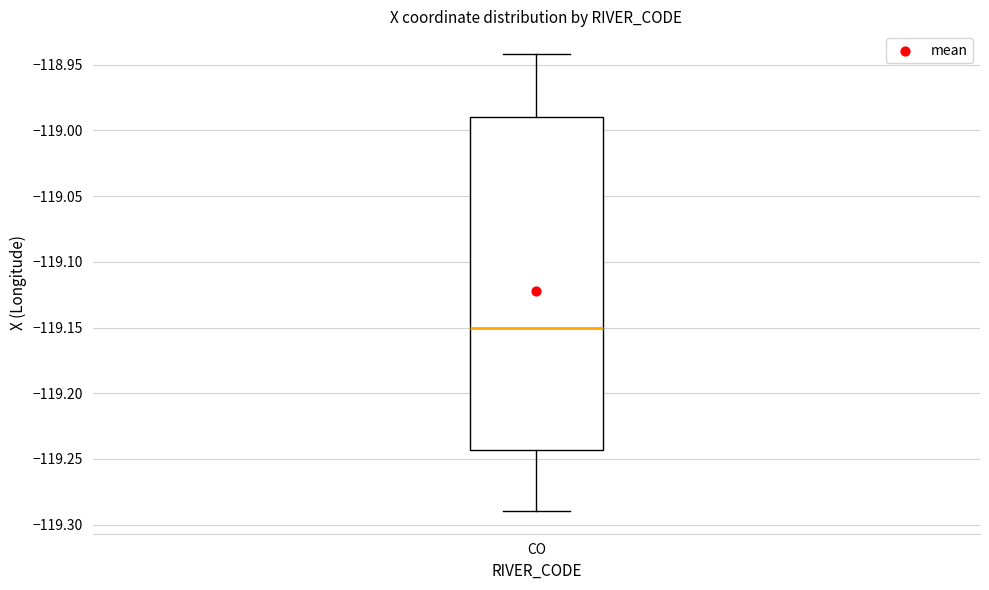

Read this box plot against the y-axis: the position of the median line, the range covered by the box, and the ends of both whiskers. The values are not printed on the chart, so give them approximately, as read against the axis.

median -119.150, box -119.245 to -118.990, whiskers -119.290 to -118.940